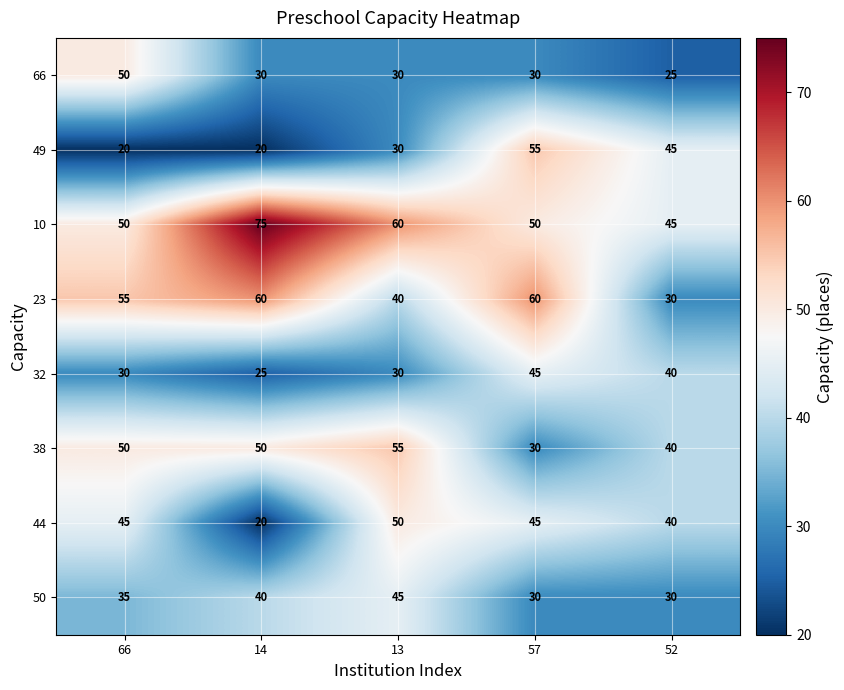

Which series has the largest total across all categories?

10